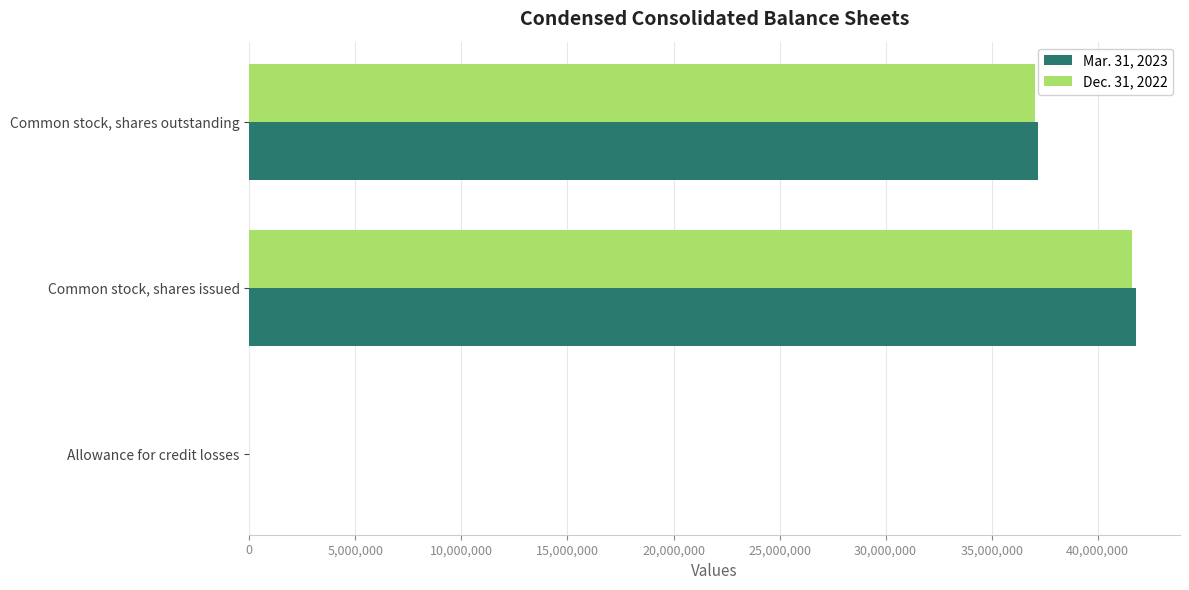

What is the sum of all Mar. 31, 2023 values?

78982437